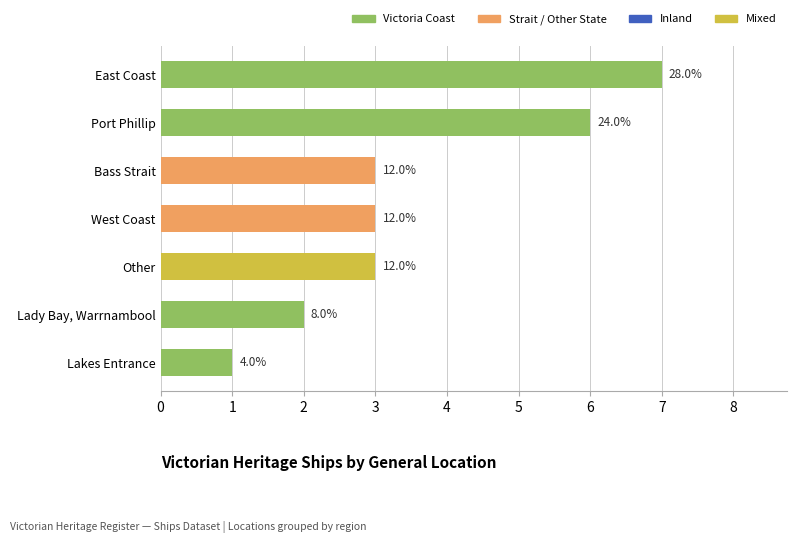

Rank the categories by value from highest to lowest.

East Coast, Port Phillip, Bass Strait, West Coast, Other, Lady Bay, Warrnambool, Lakes Entrance